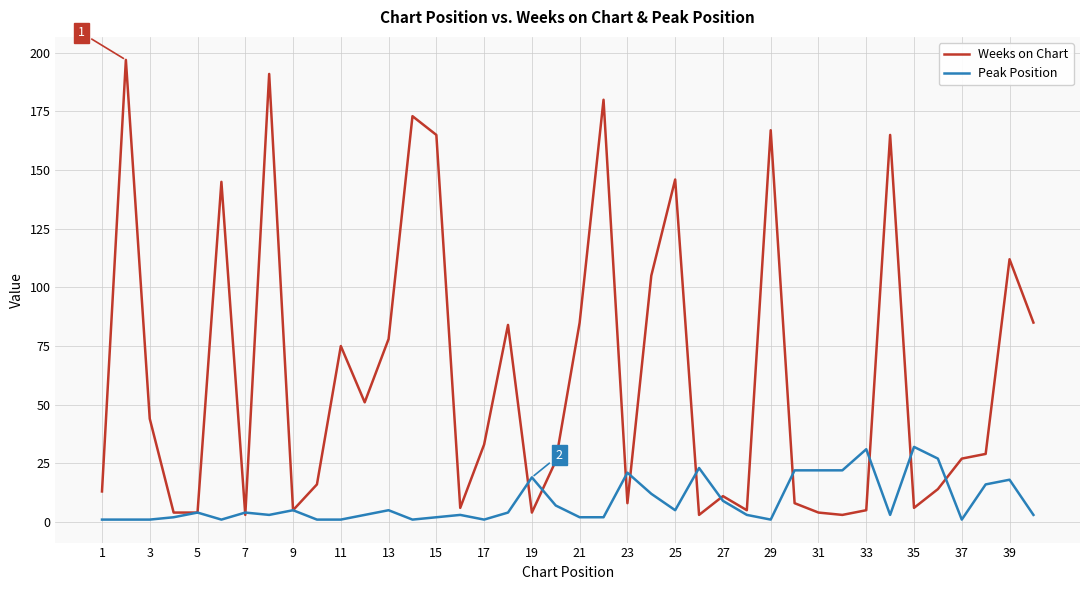

List the series in order of their overall mean, highest first.

Weeks on Chart, Peak Position